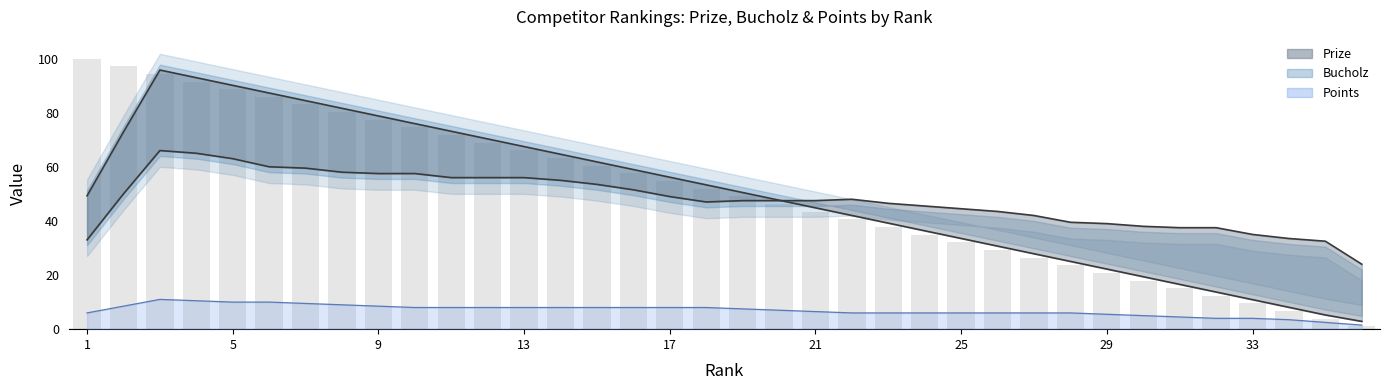

Reading left to right, what are all the values shown in this chart?

Prize (smoothed): 49.3	72.9	95.8	92.9	90.1	87.3	84.4	81.6	78.8	76.0	73.1	70.3	67.5	64.6	61.8	59.0	56.2	53.3	50.5	47.7	44.8	42.0	39.2	36.4	33.5	30.7	27.9	25.0	22.2	19.4	16.6	13.7	10.9	8.1	5.2	2.9
Bucholz (smoothed): 33.0	50.0	66.0	65.0	63.0	60.0	59.5	58.0	57.5	57.5	56.0	56.0	56.0	55.0	53.5	51.5	49.0	47.0	47.5	47.5	47.5	48.0	46.5	45.5	44.5	43.5	42.0	39.5	39.0	38.0	37.5	37.5	35.0	33.5	32.5	24.0
Points (smoothed): 6.0	8.5	11.0	10.5	10.0	10.0	9.5	9.0	8.5	8.0	8.0	8.0	8.0	8.0	8.0	8.0	8.0	8.0	7.5	7.0	6.5	6.0	6.0	6.0	6.0	6.0	6.0	6.0	5.5	5.0	4.5	4.0	4.0	3.5	2.5	1.5